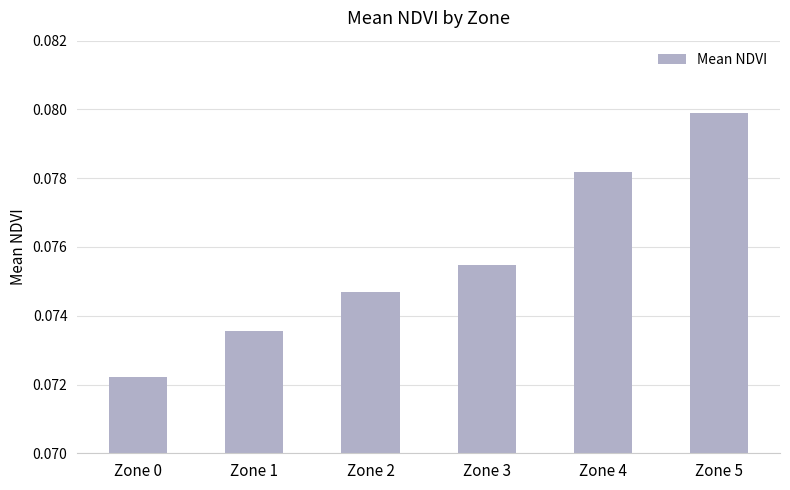

Where is the data nearest to the value 0?

Zone 0